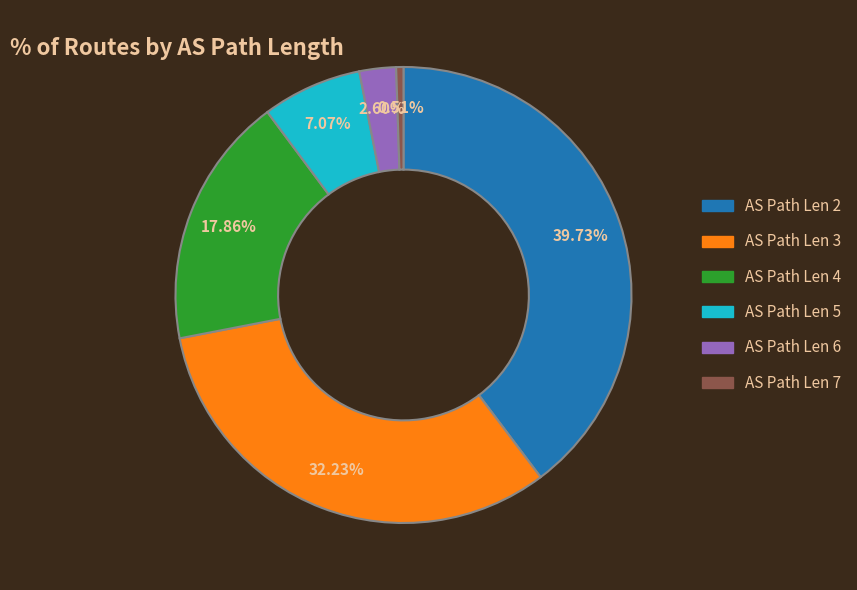

Is there any slice that represents more than half of the pie?

No